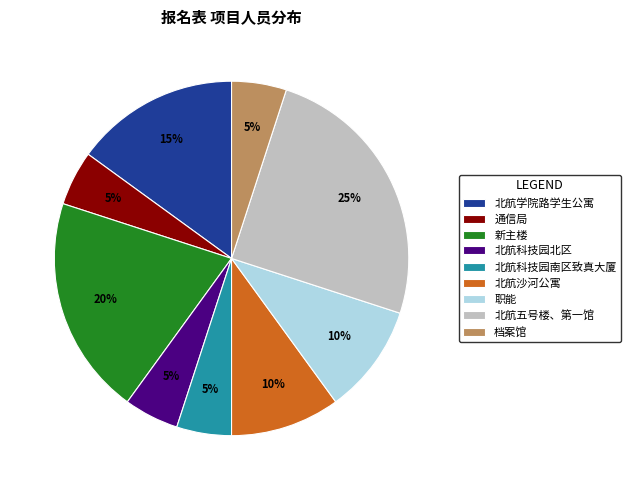

Do 新主楼 and 职能 together represent more than half of the pie?

No